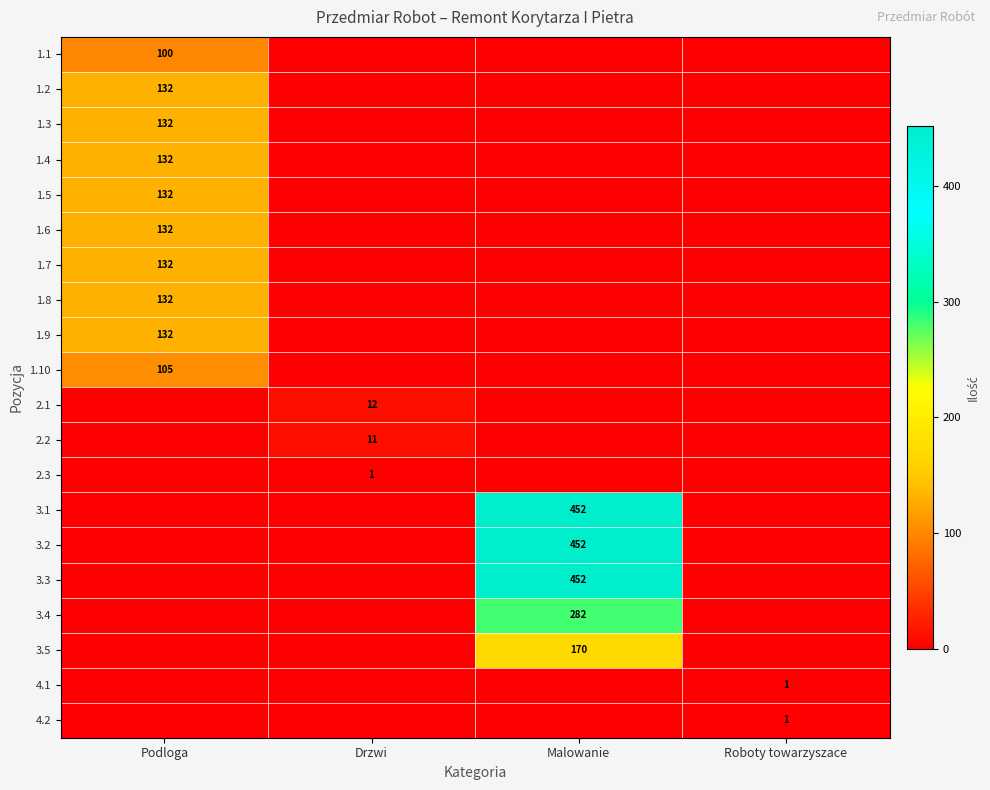

The 1.8 series shows 190 at Podloga. True or false?

False